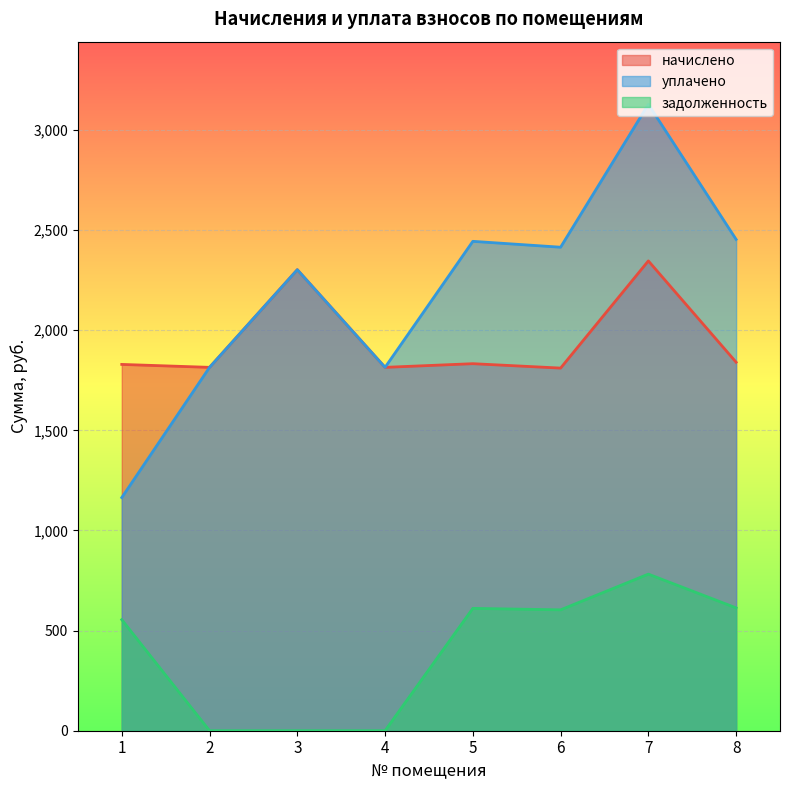

How many lines are shown in the chart?

3